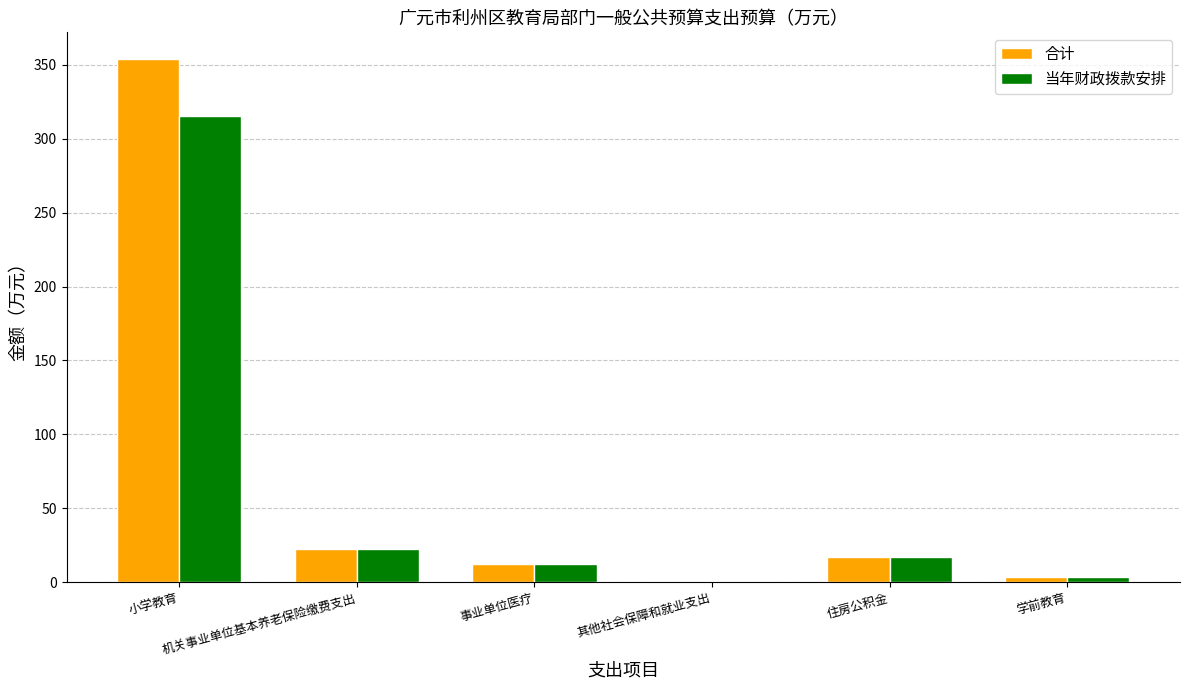

Reading left to right, transcribe all the data shown in this chart.

合计: 小学教育=354.1	机关事业单位基本养老保险缴费支出=22.9	事业单位医疗=12.6	其他社会保障和就业支出=1.1	住房公积金=17.2	学前教育=3.7
当年财政拨款安排: 小学教育=315.4	机关事业单位基本养老保险缴费支出=22.9	事业单位医疗=12.6	其他社会保障和就业支出=1.1	住房公积金=17.2	学前教育=3.7